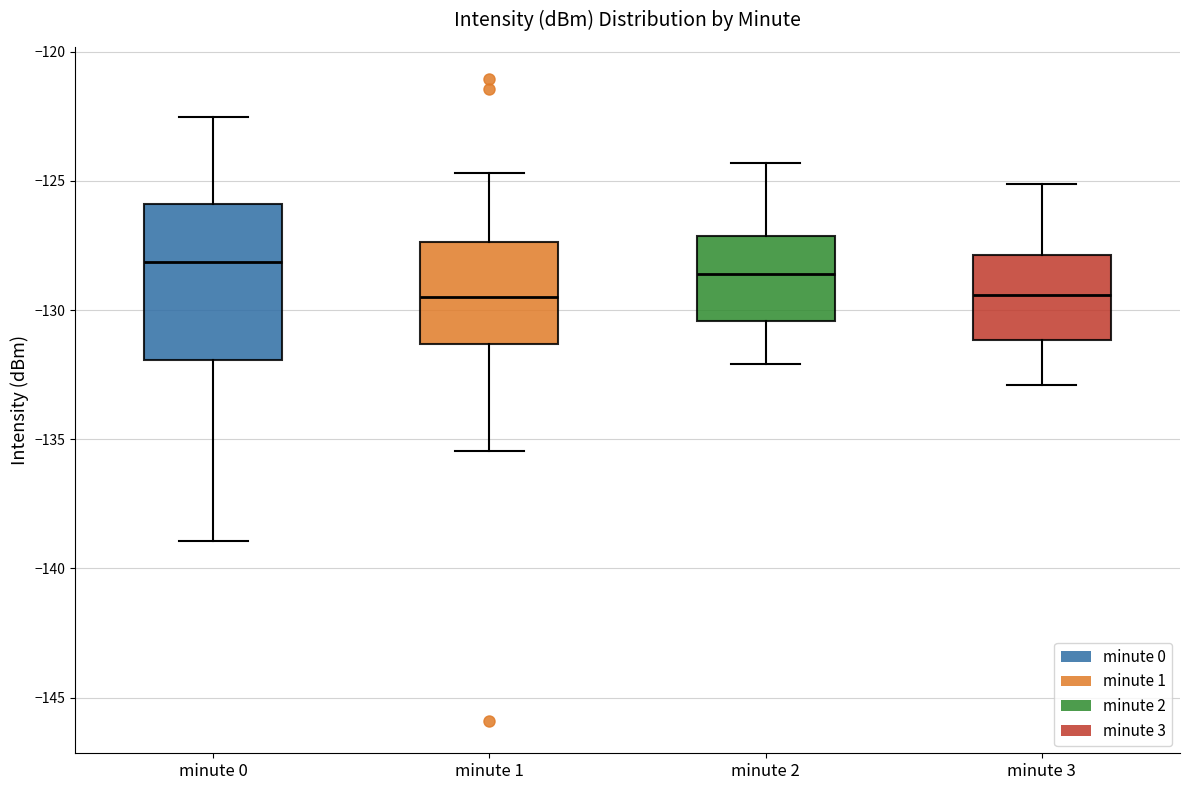

Where does the lower whisker of the box for minute 0 end on the y-axis? The values are not printed on the chart, so give them approximately, as read against the axis.

-139.0